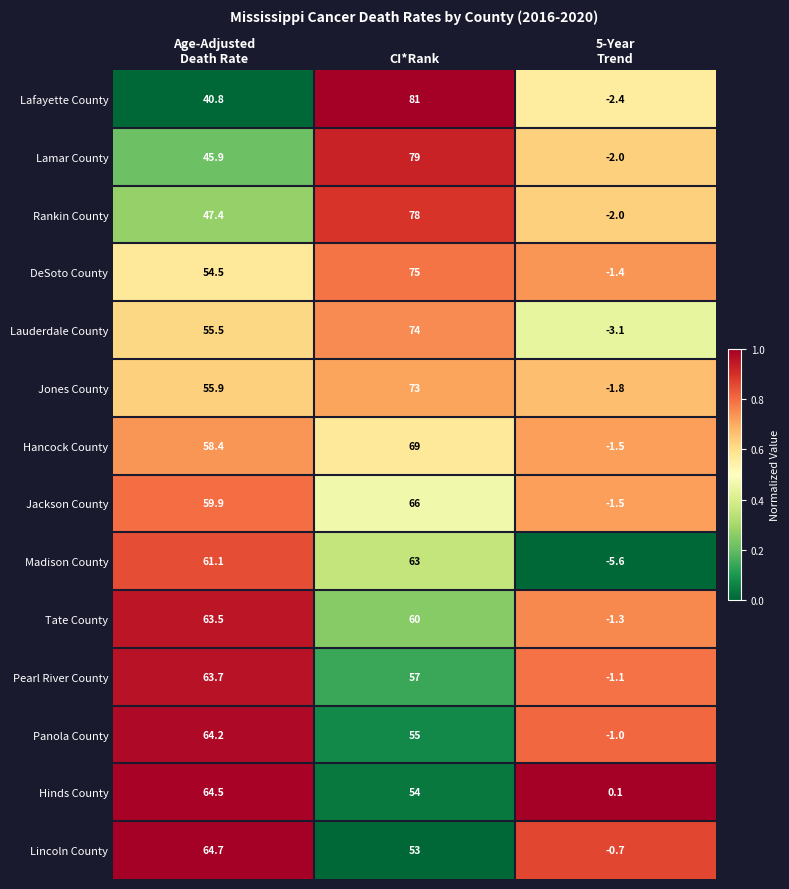

At which category is the sum across all series the highest?

CI*Rank